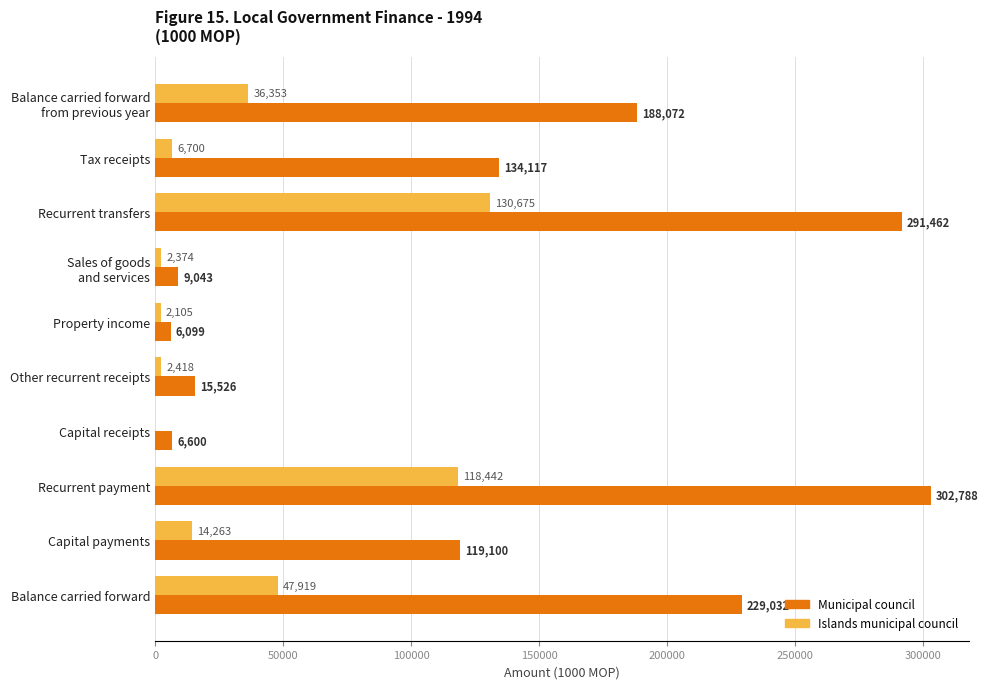

At which label does Municipal council reach its peak?

Recurrent payment